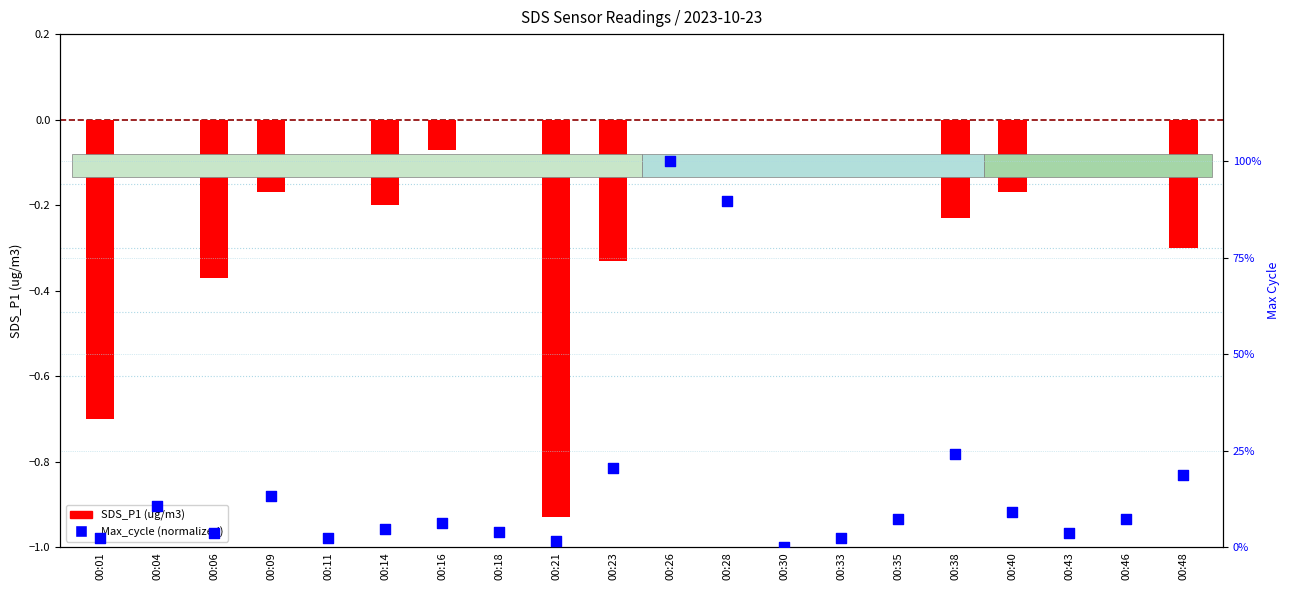

Which series has the largest total across all categories?

Max_cycle (normalized)